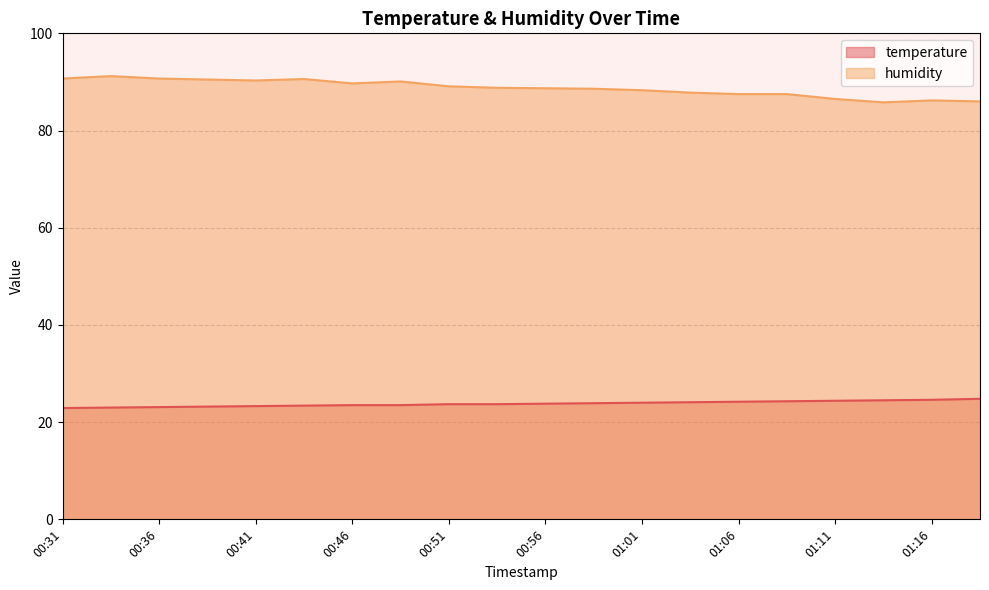

At which label does humidity reach its minimum?

01:13